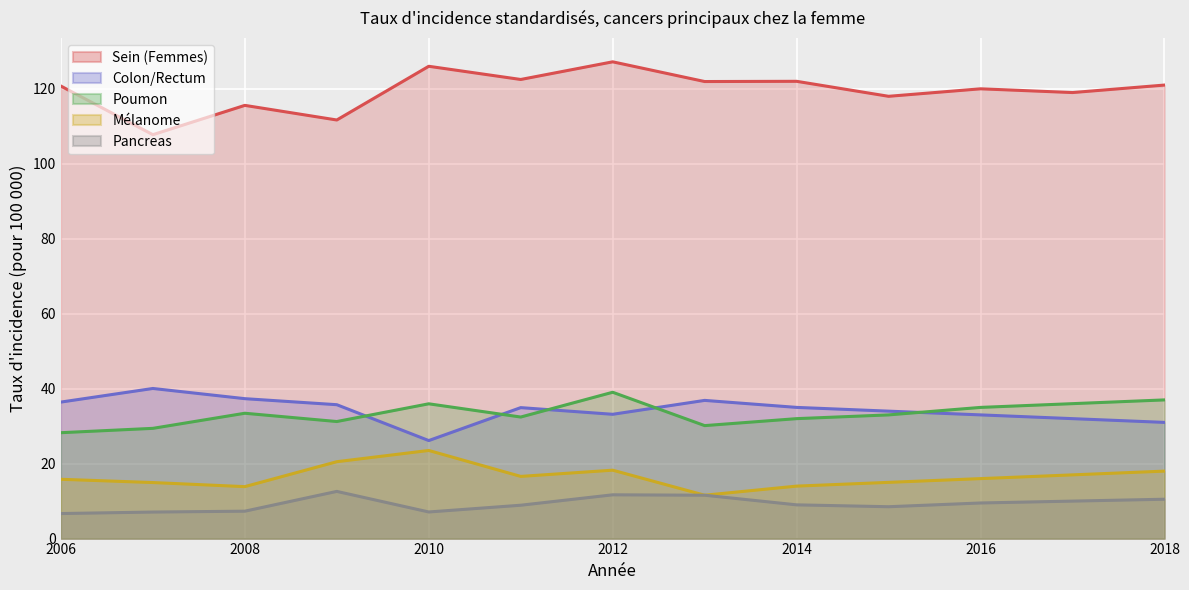

What is the spread (max minus min) of values at 2007?

100.7